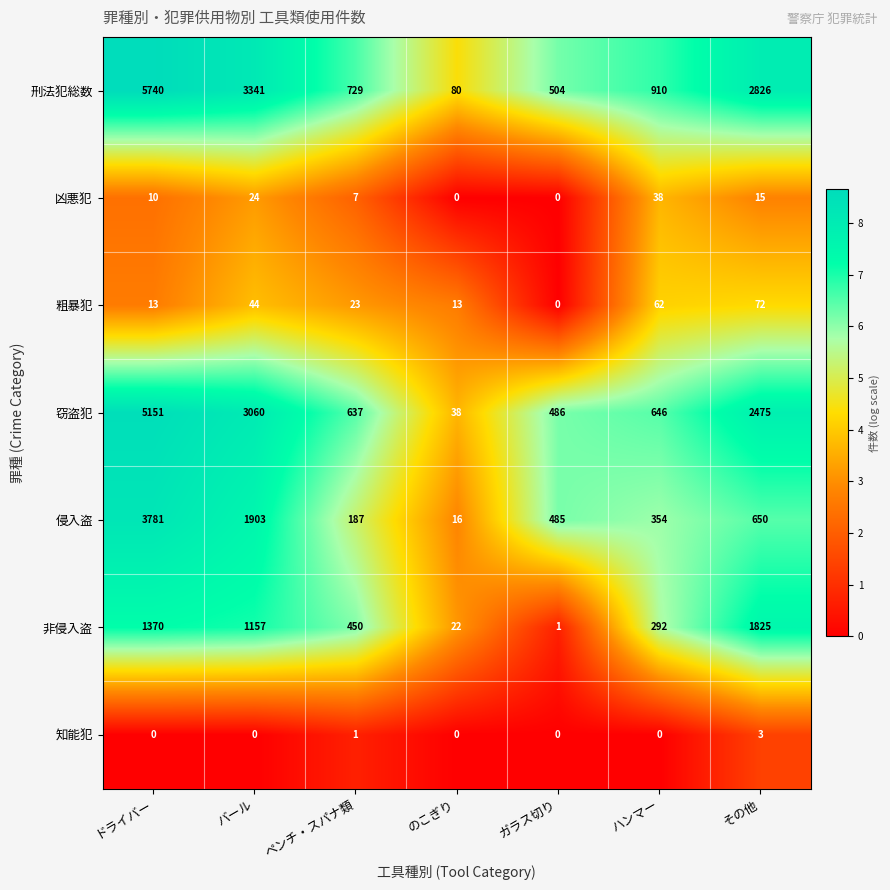

Is the value of 窃盗犯 at バール greater than the value of 非侵入盗 at ドライバー?

Yes